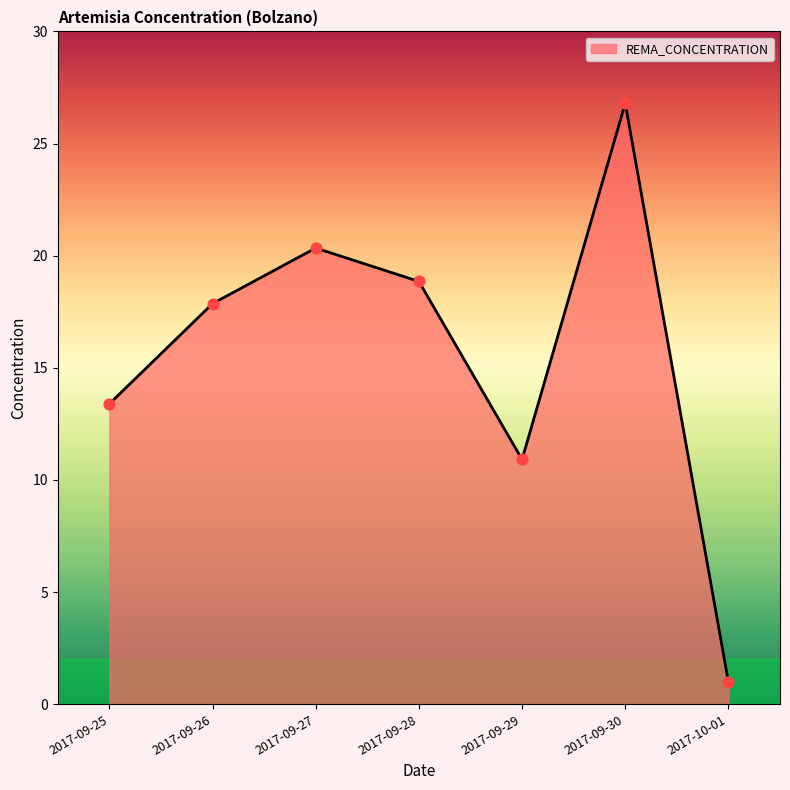

Which has a higher value, 2017-10-01 or 2017-09-26?

2017-09-26